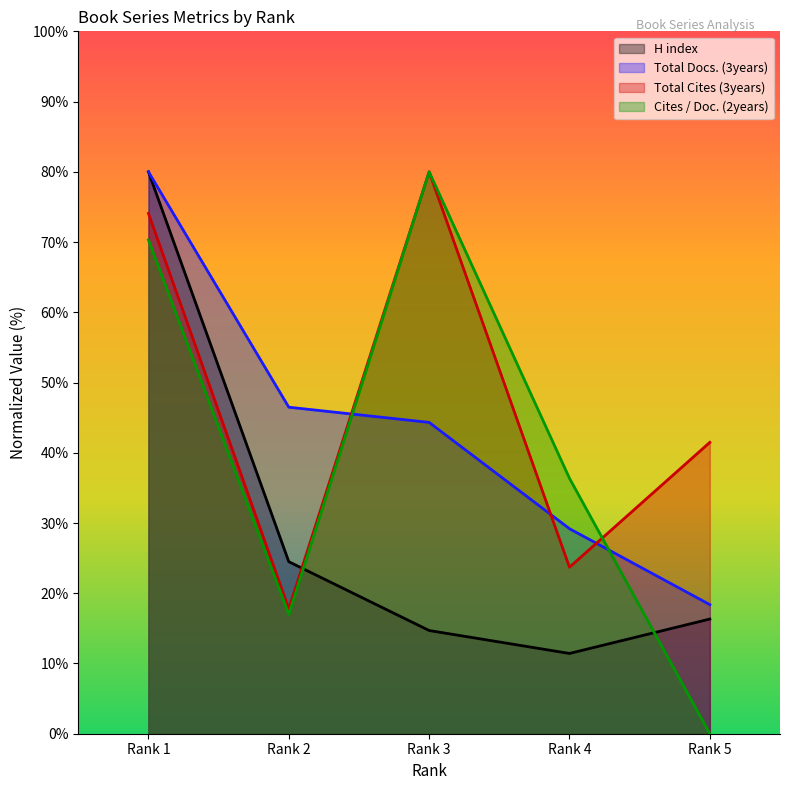

List the labels in order of Total Cites (3years) value, smallest first.

Rank 2, Rank 4, Rank 5, Rank 1, Rank 3